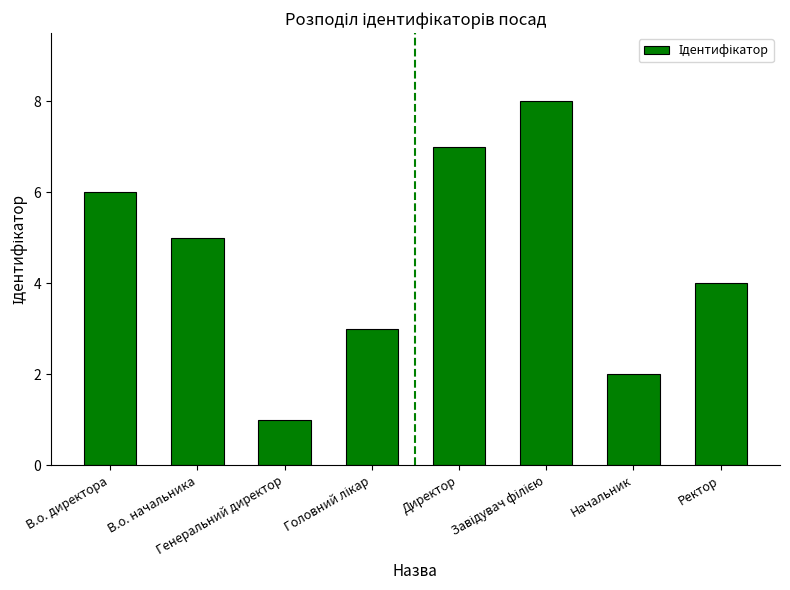

Which has a higher value, В.о. директора or В.о. начальника?

В.о. директора